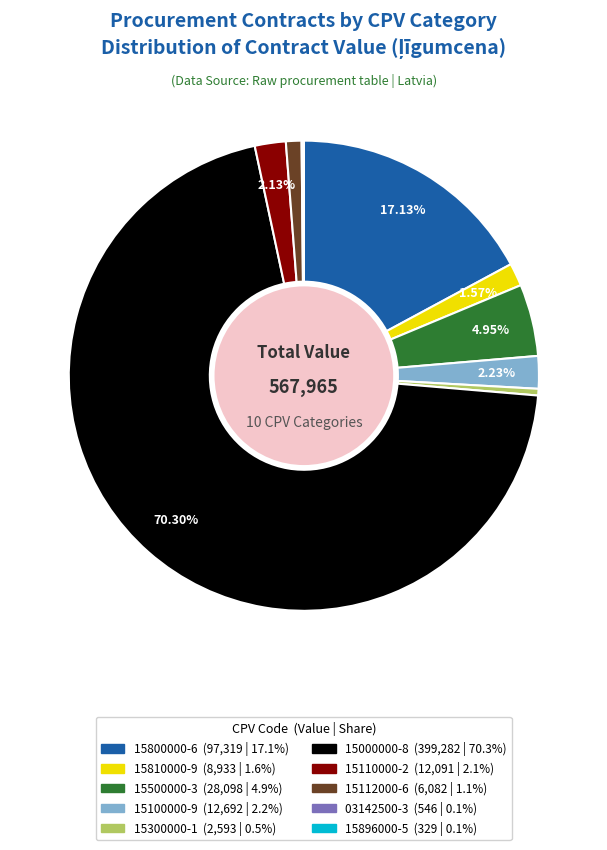

To the nearest percent, what is the difference between the largest and smallest slice percentages?

70%